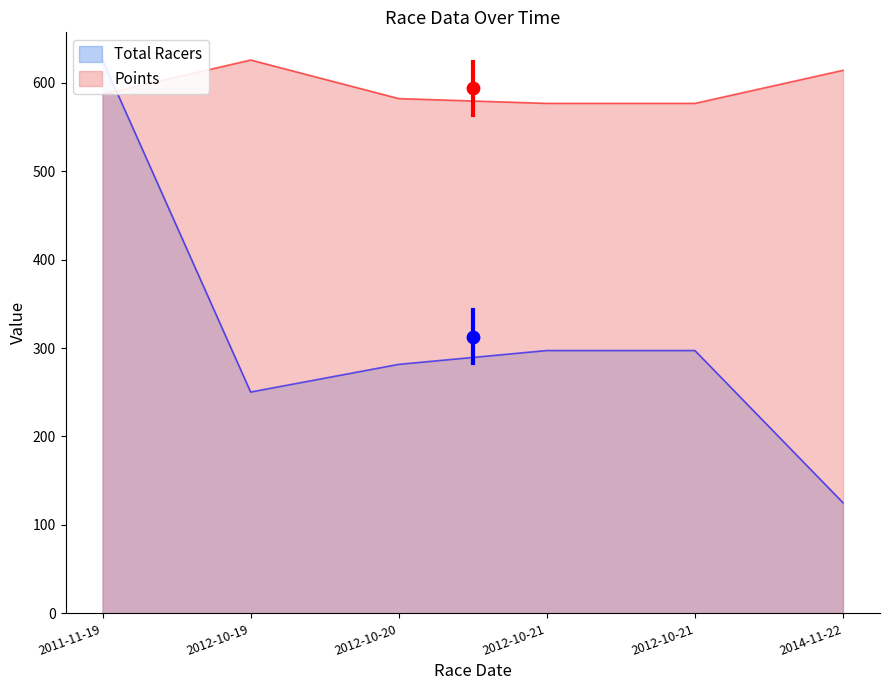

What is the total value across all series at 2012-10-20?

863.5